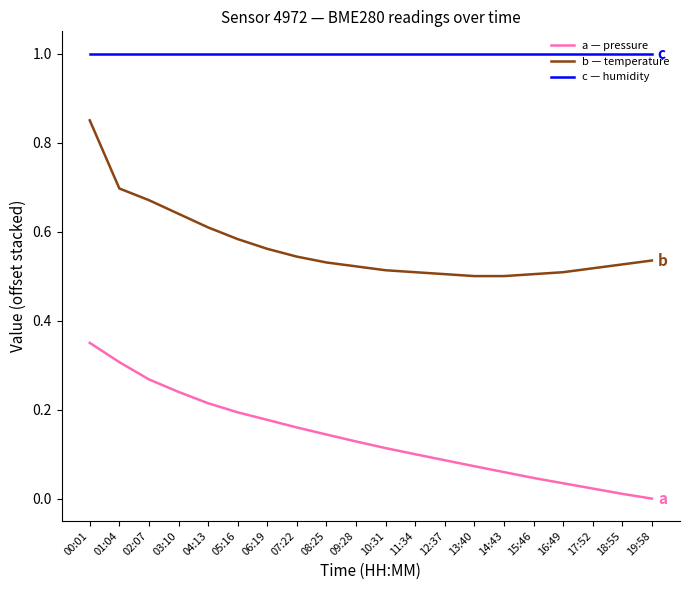

What is the highest value of the c — humidity series?

1.0